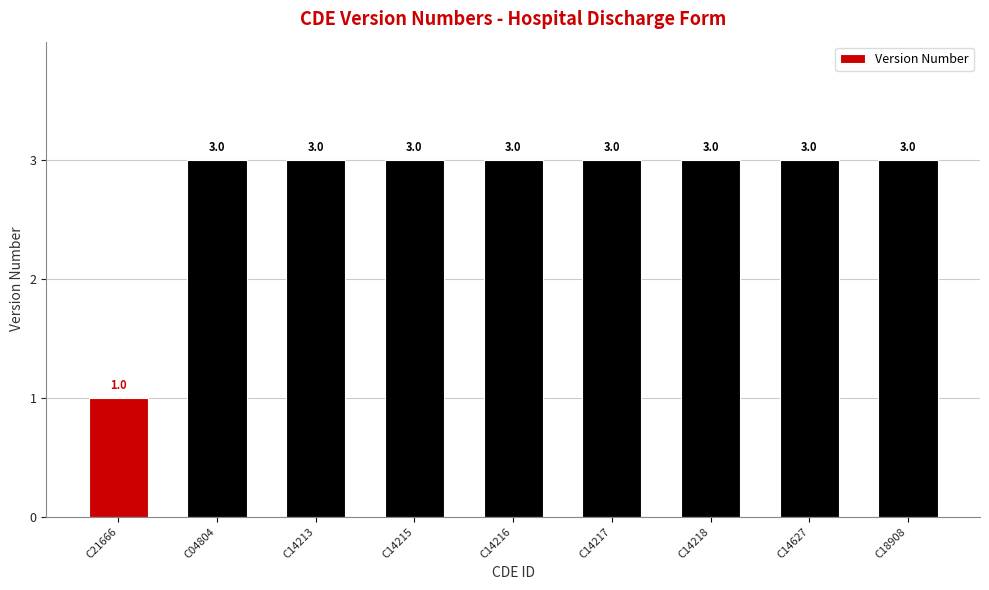

Reading left to right, transcribe all the data shown in this chart.

1	3	3	3	3	3	3	3	3